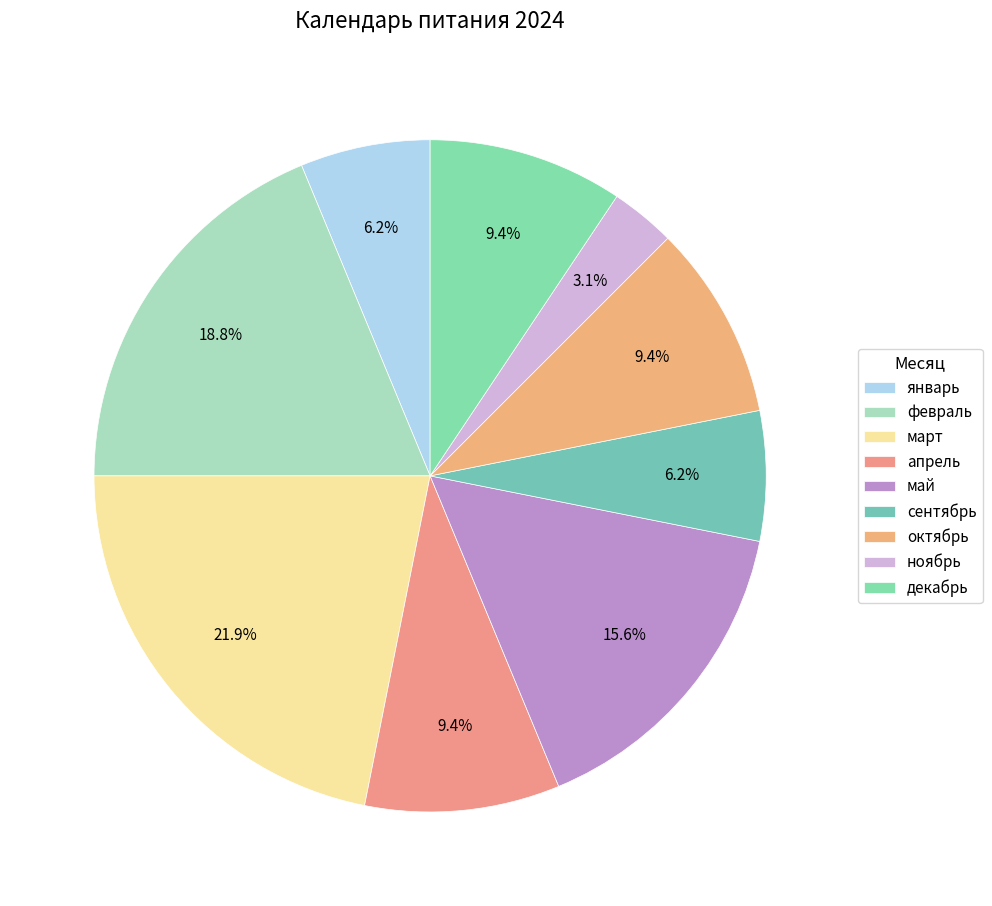

To the nearest percent, what portion does май represent?

16%